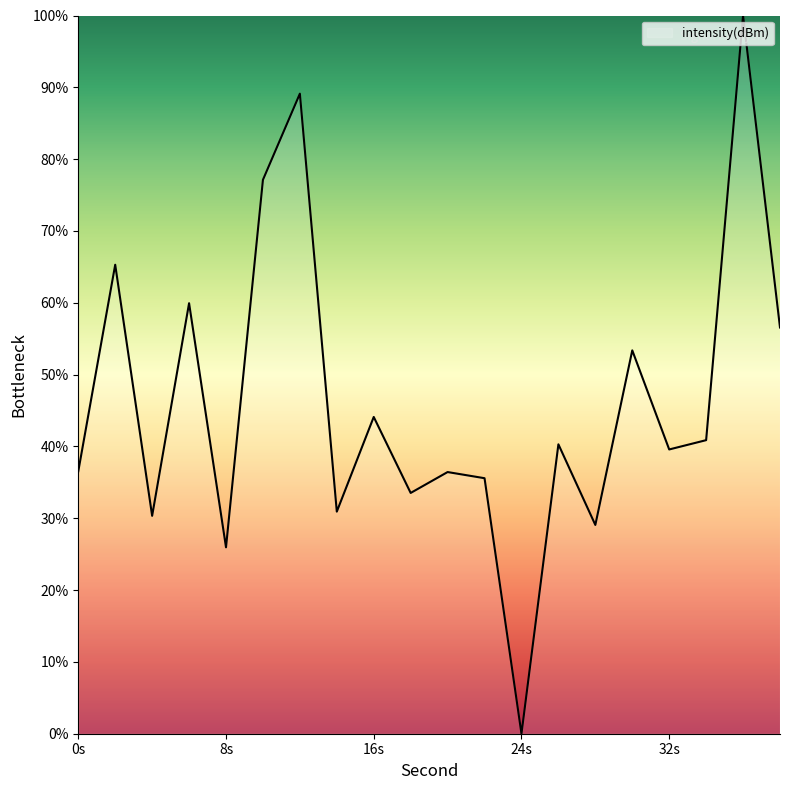

What is the difference between the maximum and minimum values?

100.0